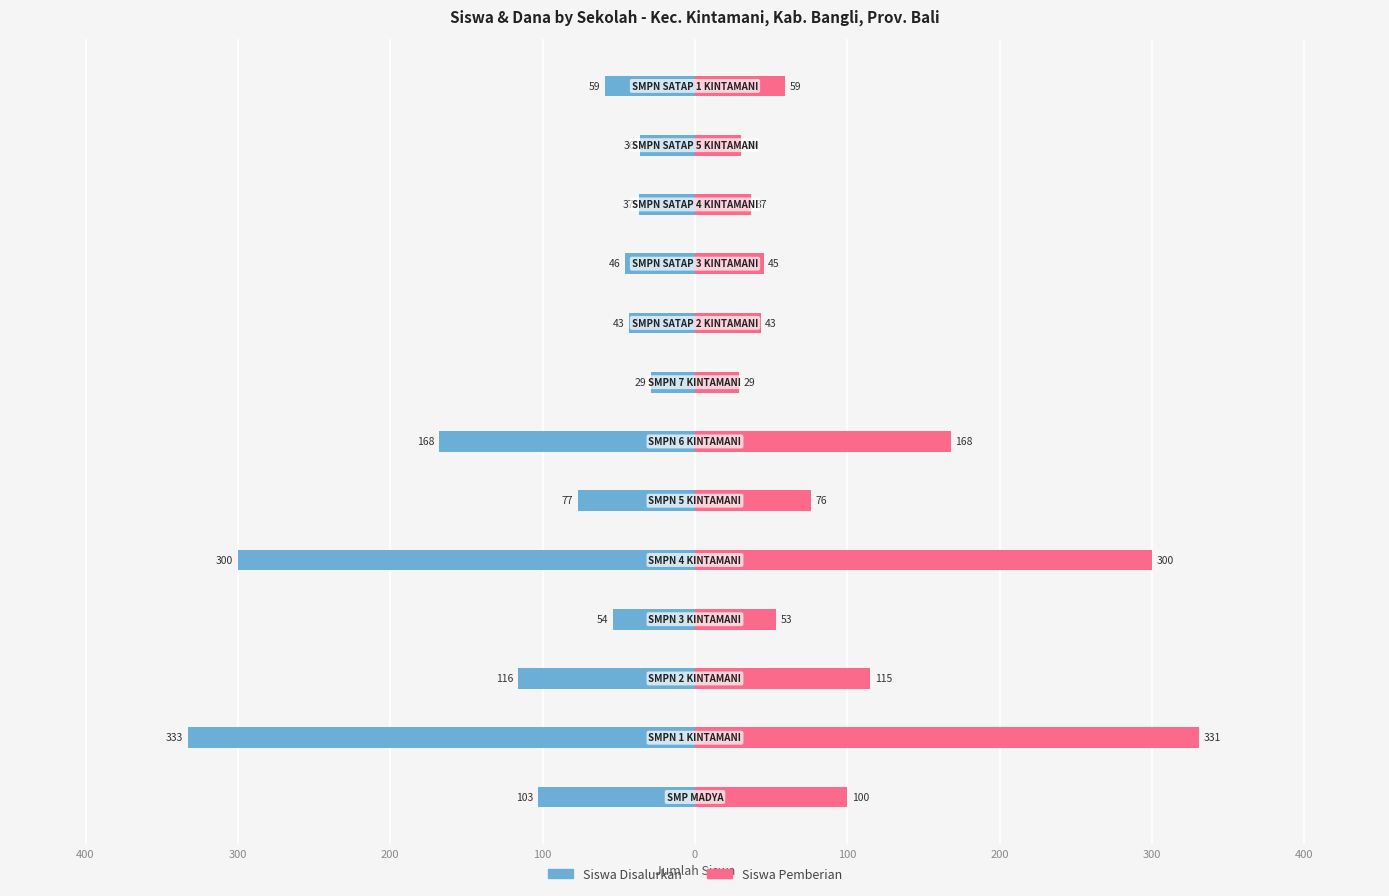

Rank the series at 200 from lowest to highest value.

Siswa Disalurkan, Siswa Pemberian